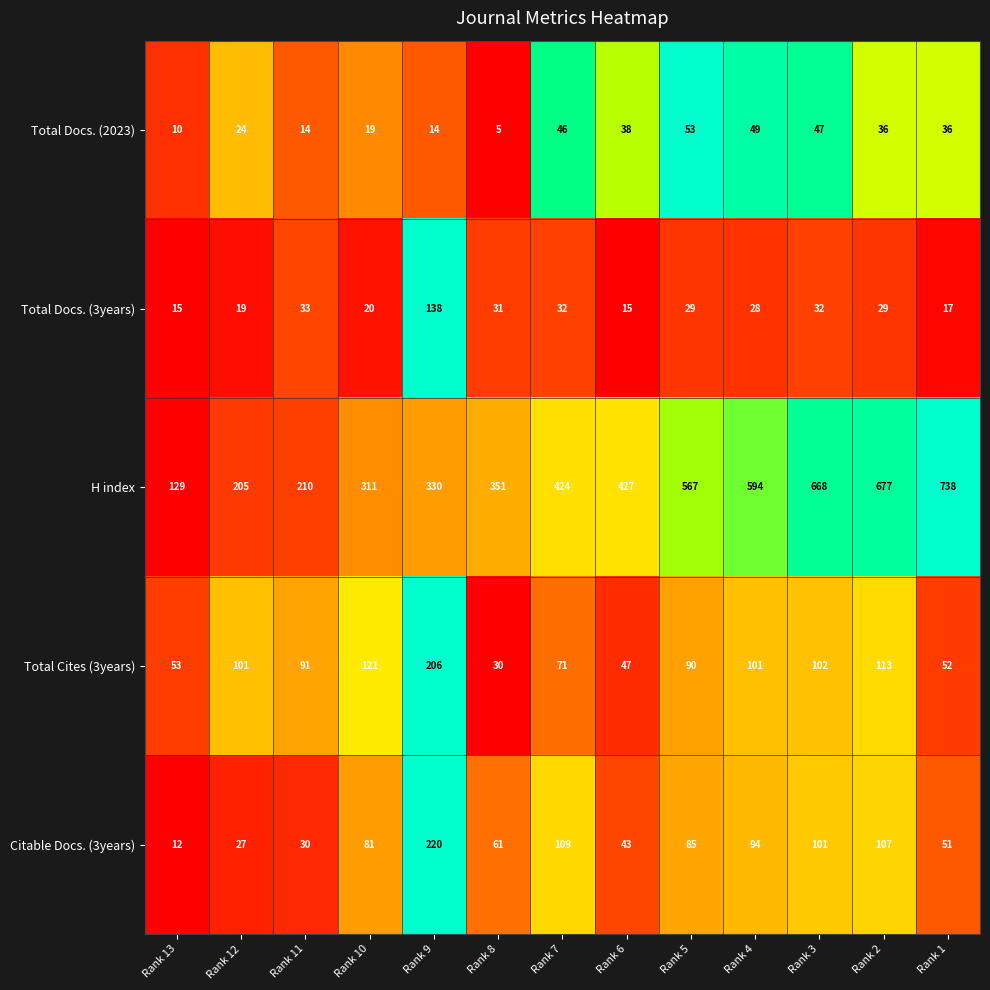

At which category is the sum across all series the highest?

Rank 2